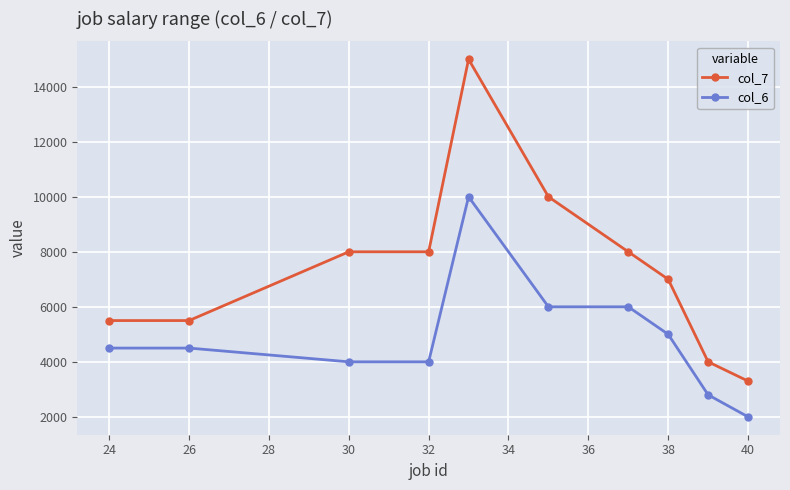

What is the lowest value of the col_6 series?

2000